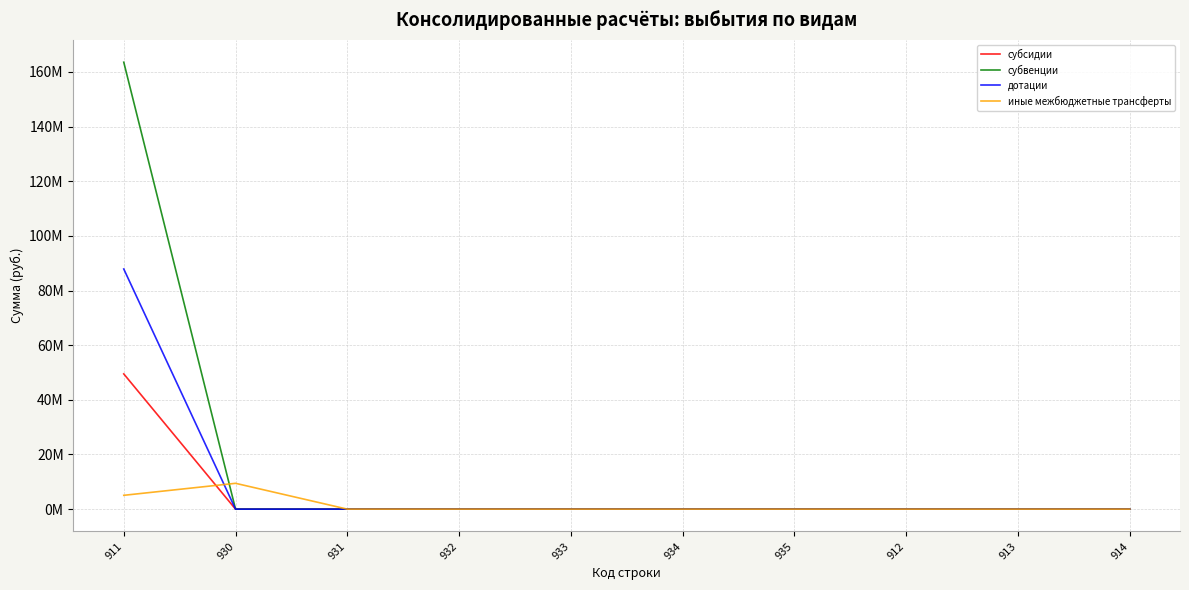

Does the chart have visible grid lines?

Yes